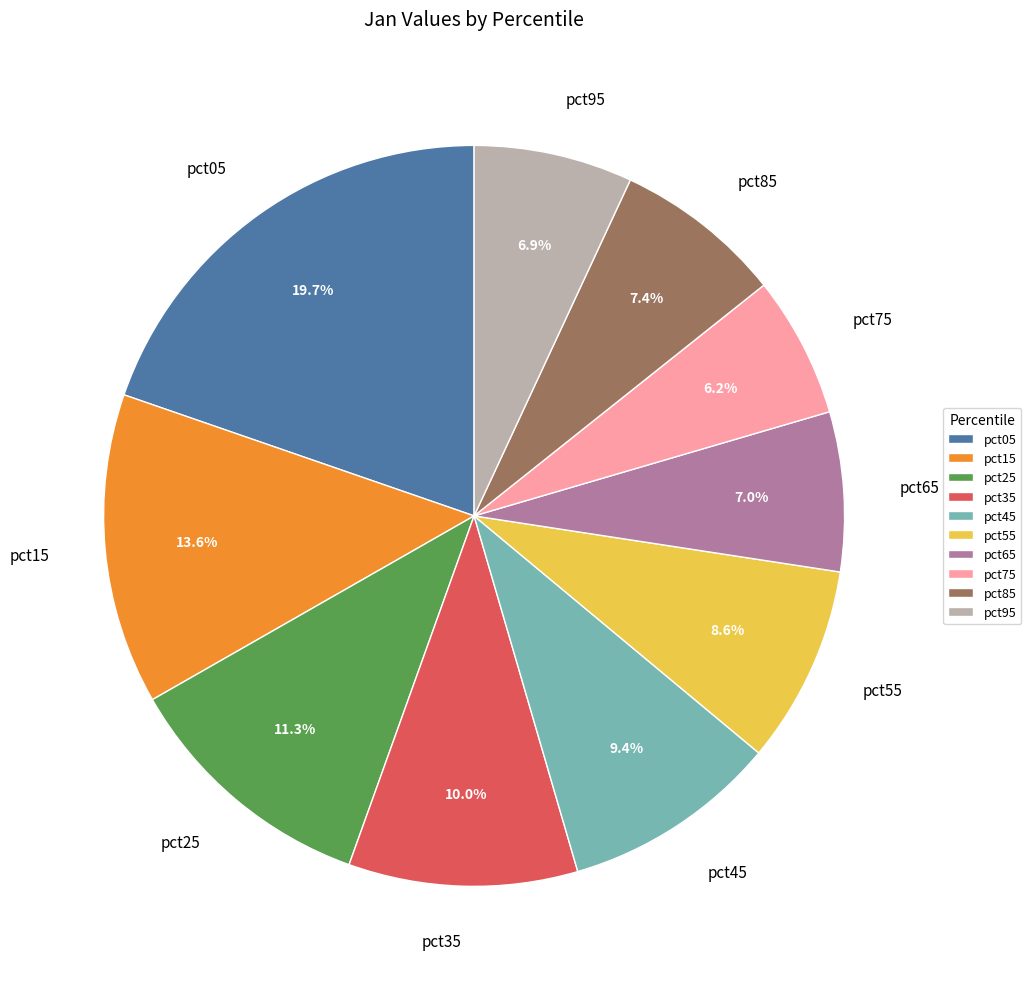

What percentage is NOT represented by pct35?

90.0%